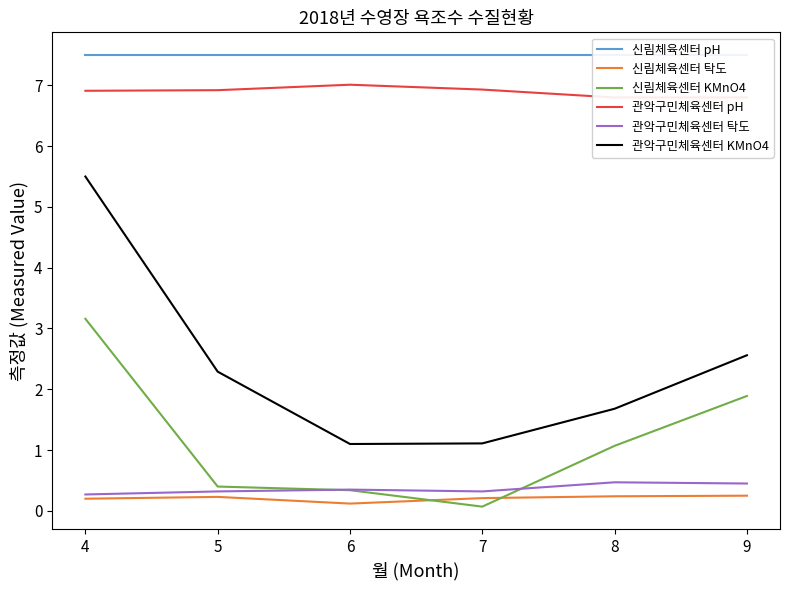

What is the difference between the maximum and minimum values in the 신림체육센터 탁도 series?

0.1